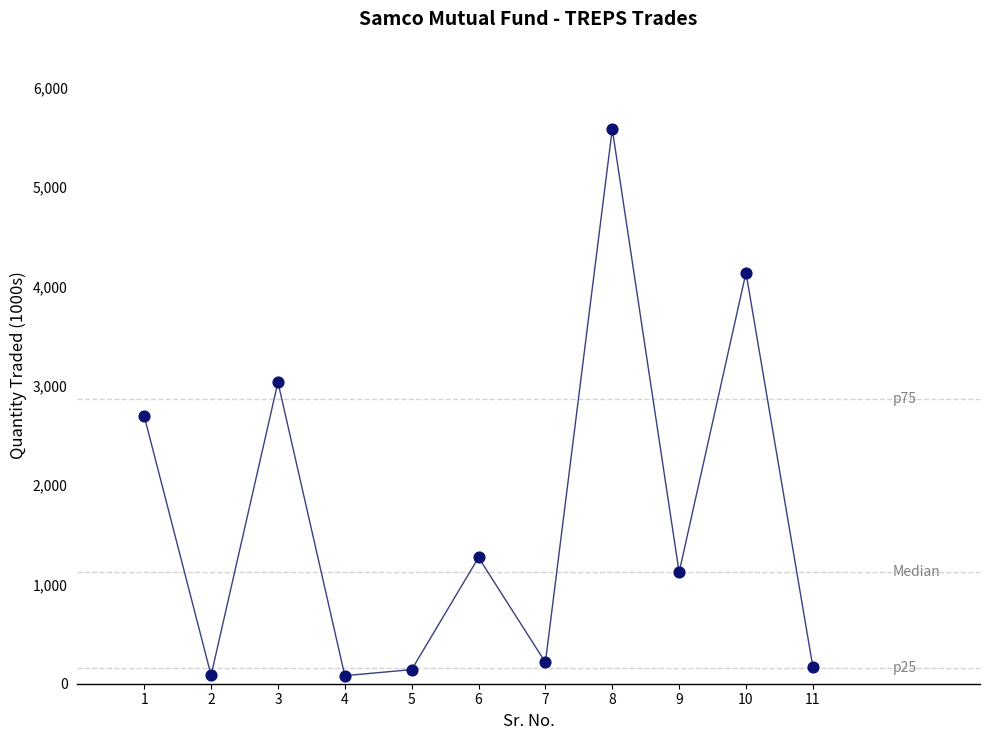

What is the average X value?

6